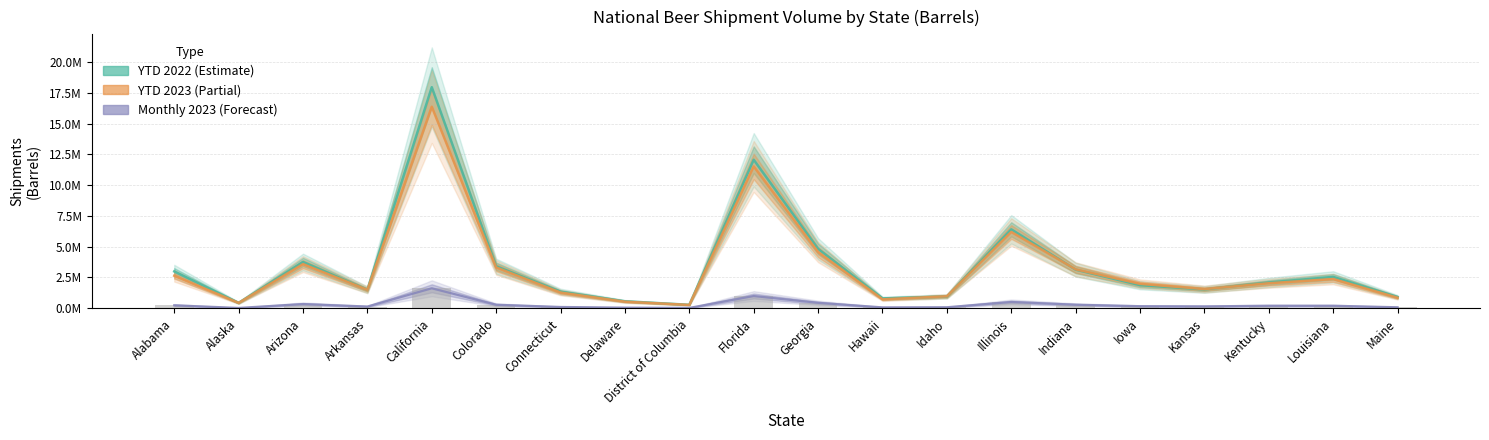

Which series has the widest spread of values?

YTD 2022